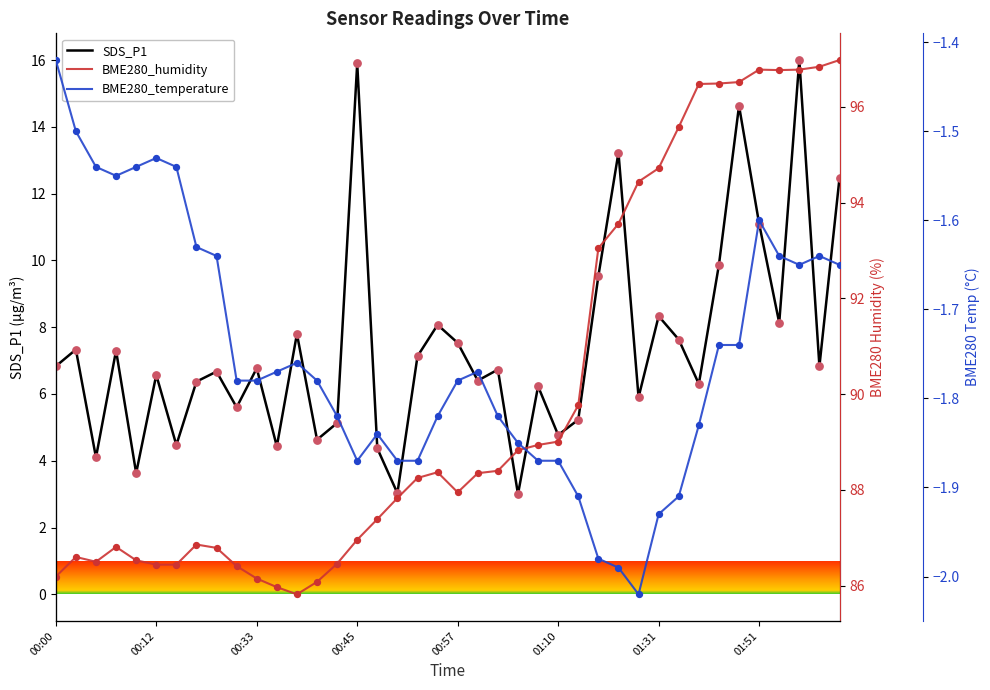

What are all the series names shown in the legend?

SDS_P1, BME280_humidity, BME280_temperature